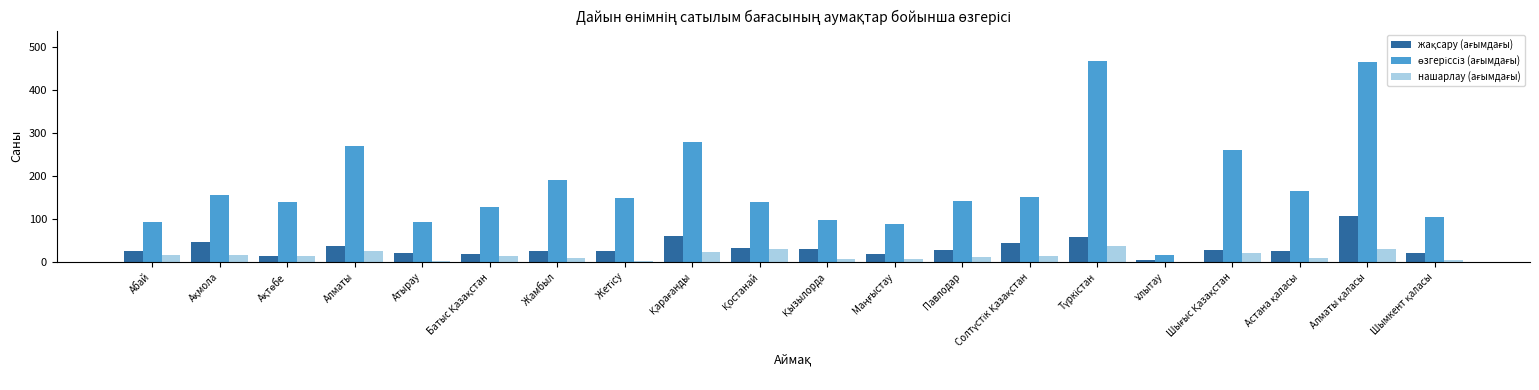

What is the greatest value displayed?

468